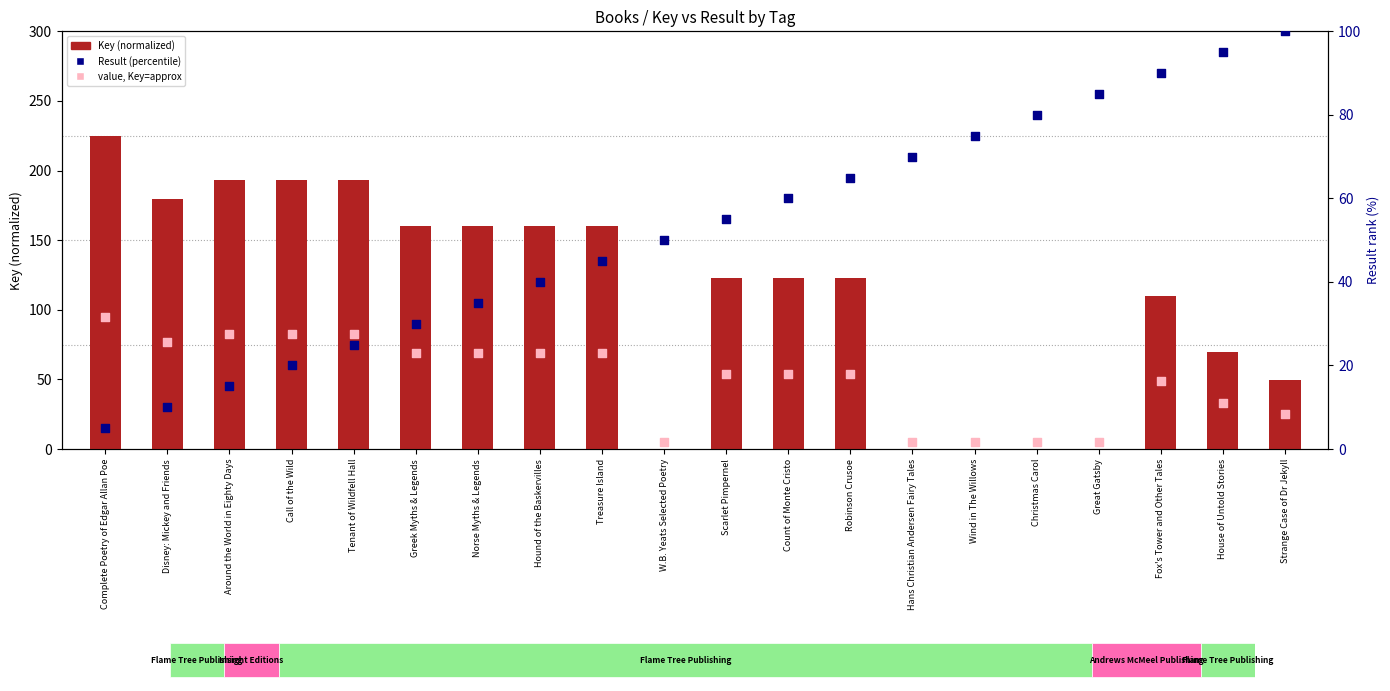

What are all the series names shown in the legend?

Key (normalized), value, Key=approx, Result (percentile)